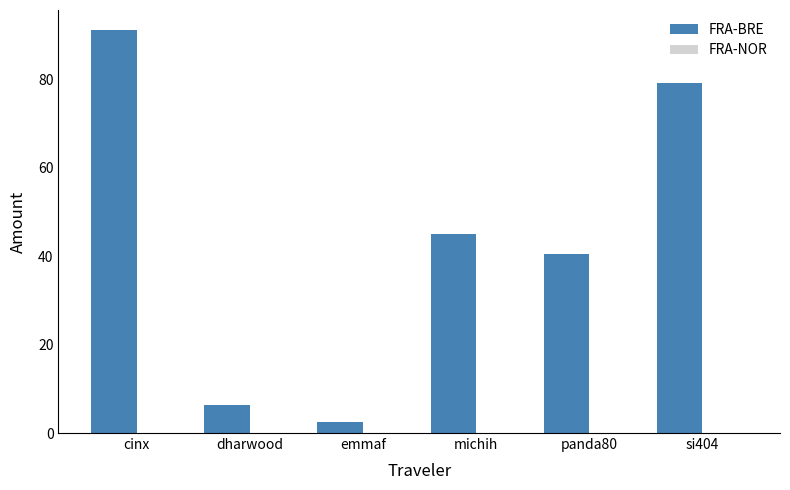

How many groups of bars are there?

6